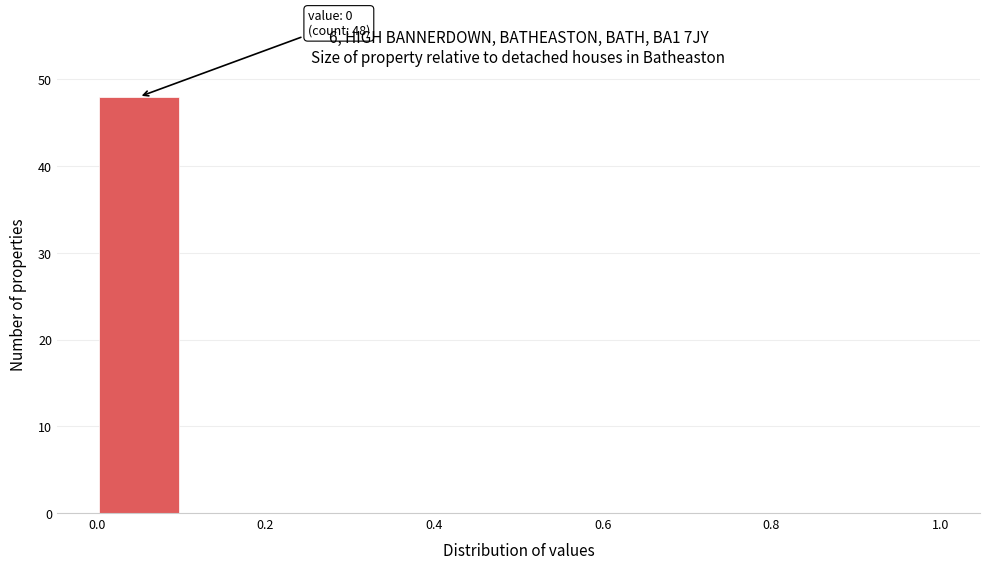

Over which range of the x-axis is the bar tallest?

0.0 to 0.1